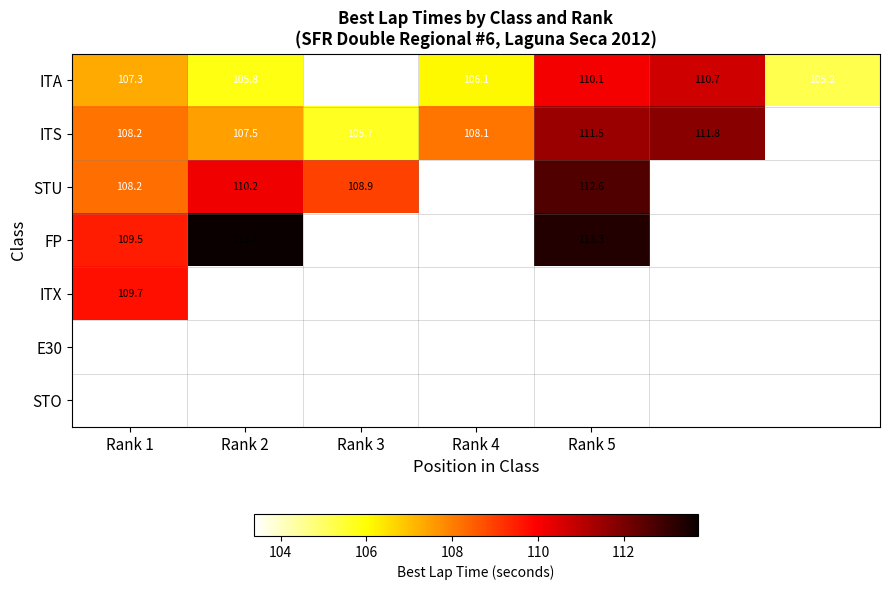

Is the value of FP at Rank 5 greater than the value of STU at Rank 2?

Yes